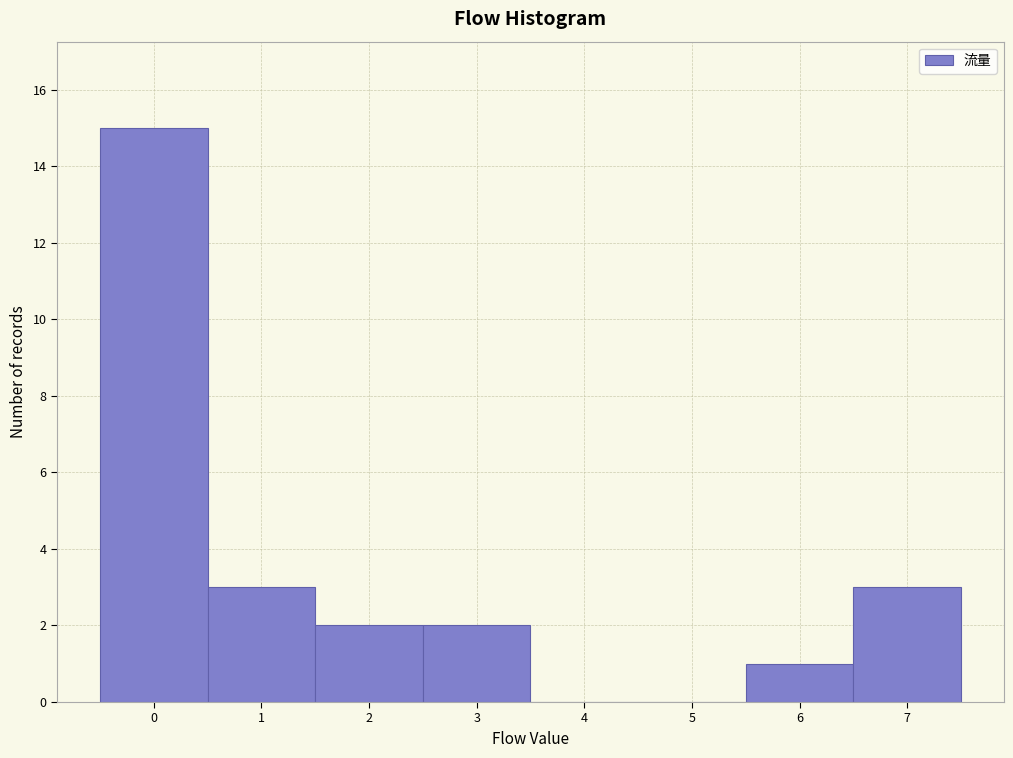

What is the height of the bar covering 1.5 to 2.5 on the x-axis? The values are not printed on the chart, so give them approximately, as read against the axis.

2